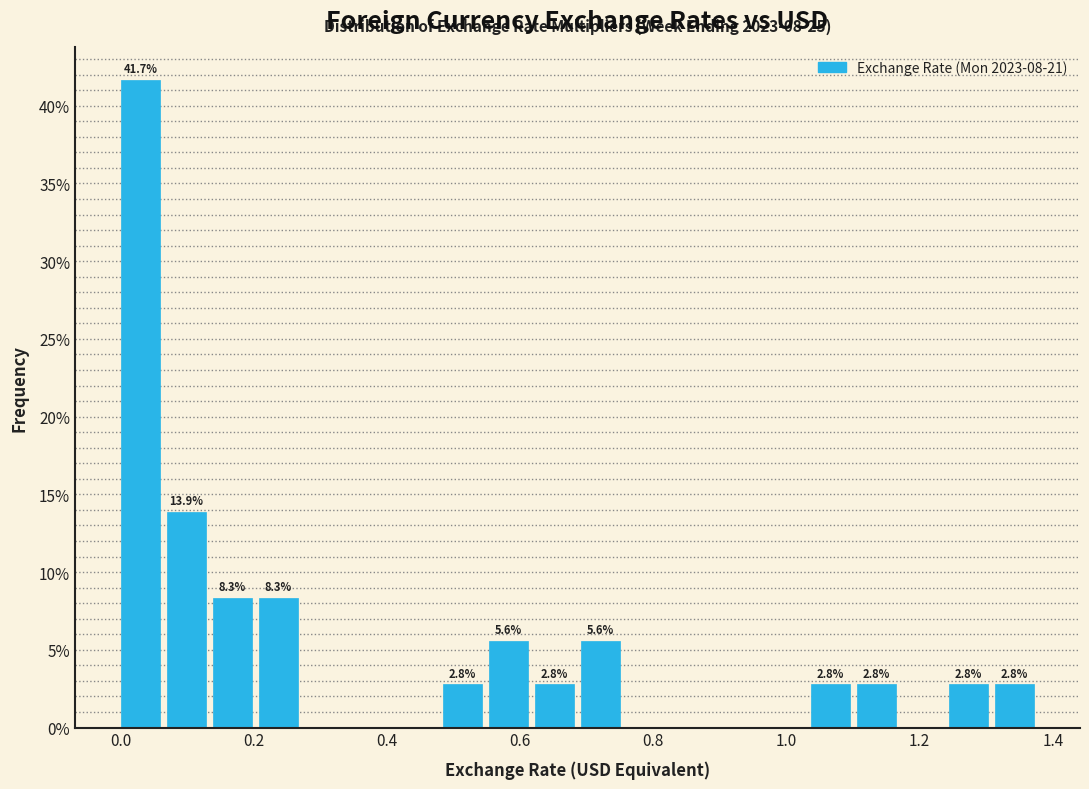

Read against the x-axis, roughly where is the centre of the tallest bar?

0.02